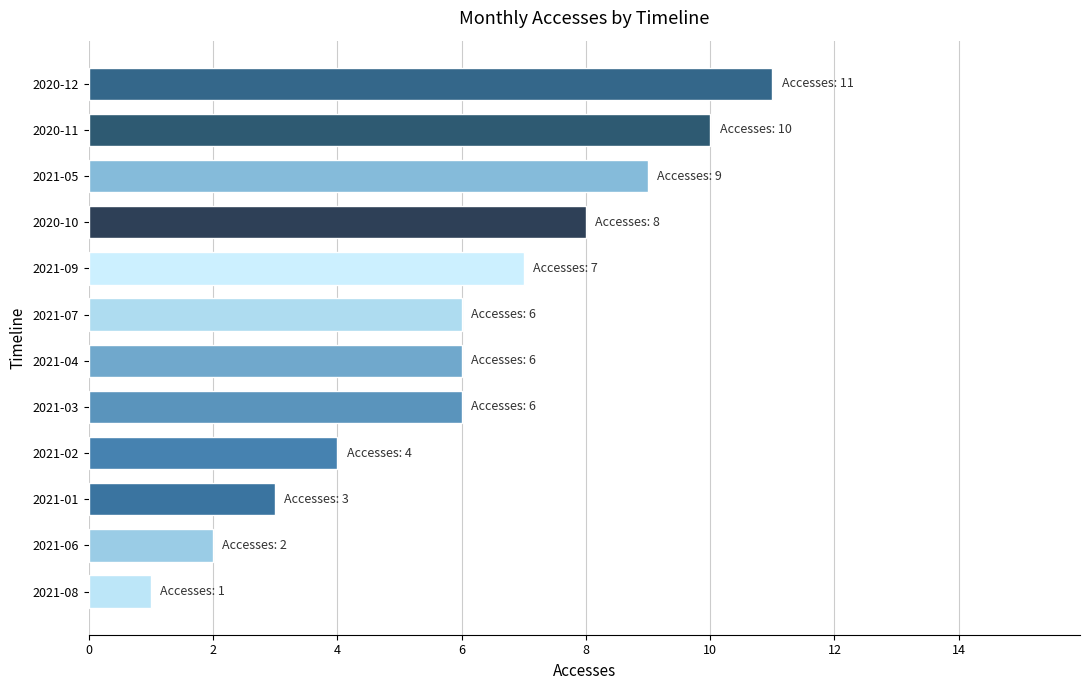

How many bars are there in total?

12